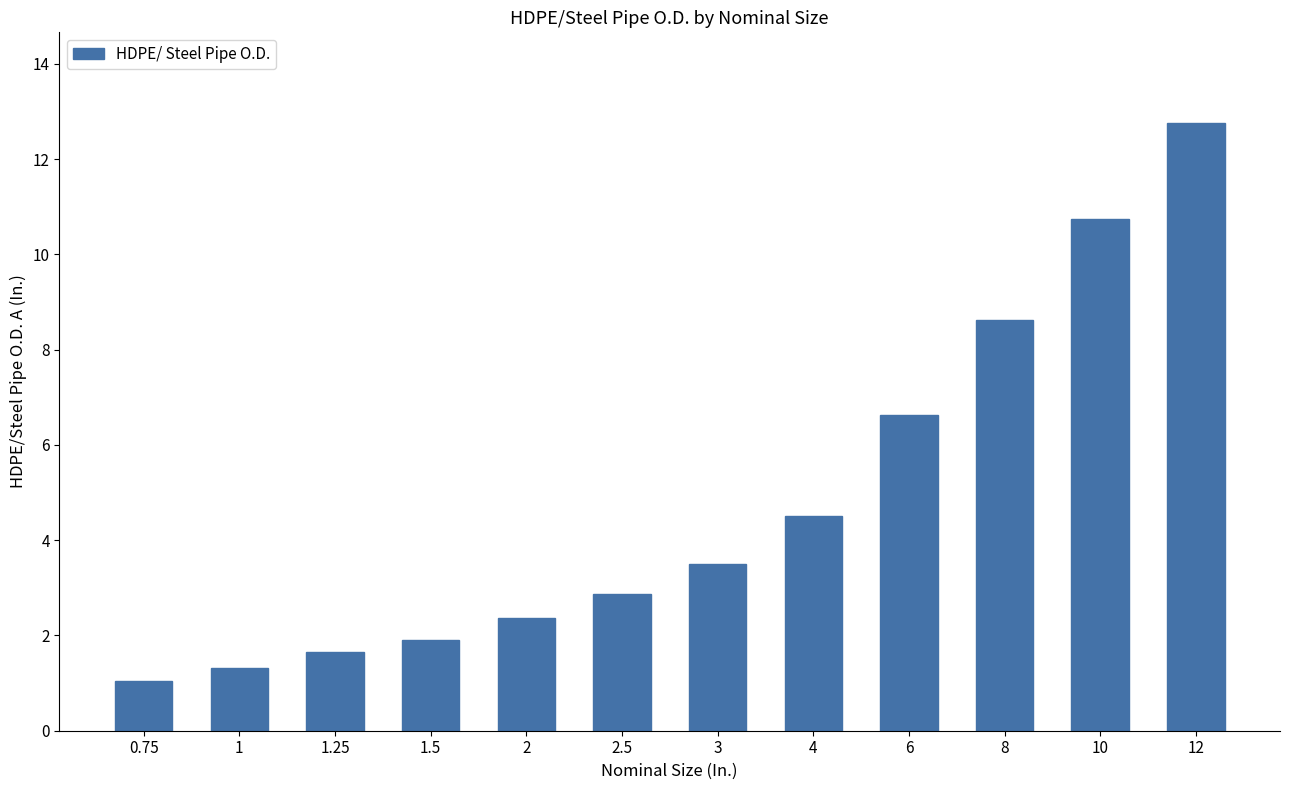

Rank the categories by value from highest to lowest.

12, 10, 8, 6, 4, 3, 2.5, 2, 1.5, 1.25, 1, 0.75